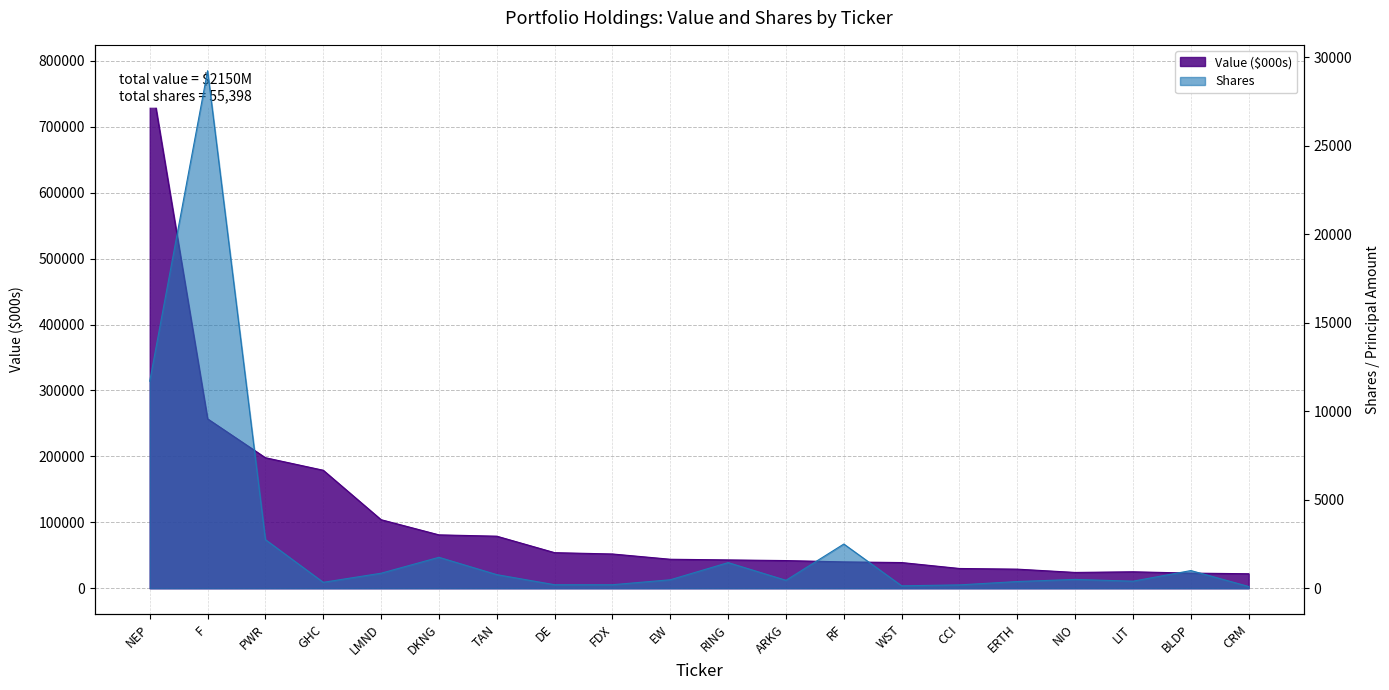

List the labels in order of Shares value, smallest first.

CRM, WST, CCI, DE, FDX, GHC, ERTH, LIT, ARKG, EW, NIO, TAN, LMND, BLDP, RING, DKNG, RF, PWR, NEP, F